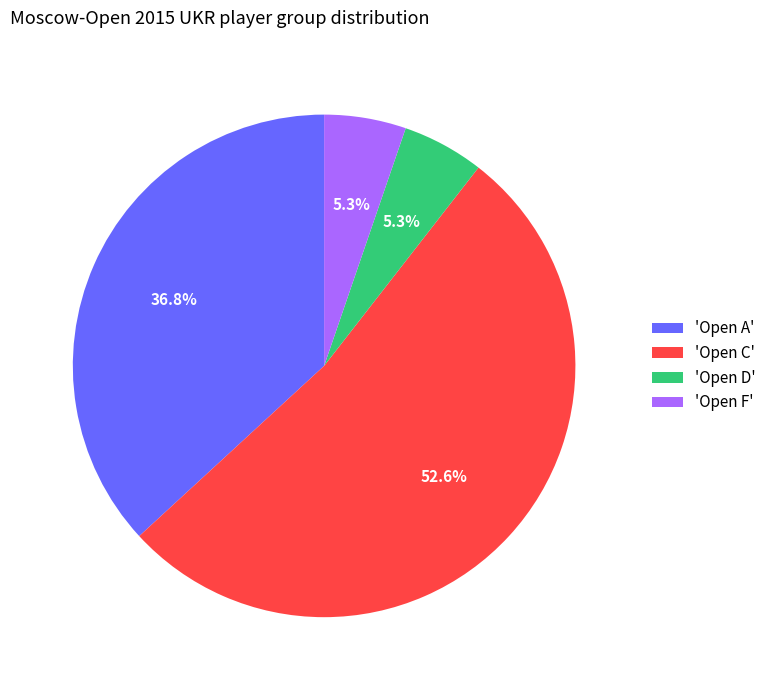

How many segments does this pie chart have?

4